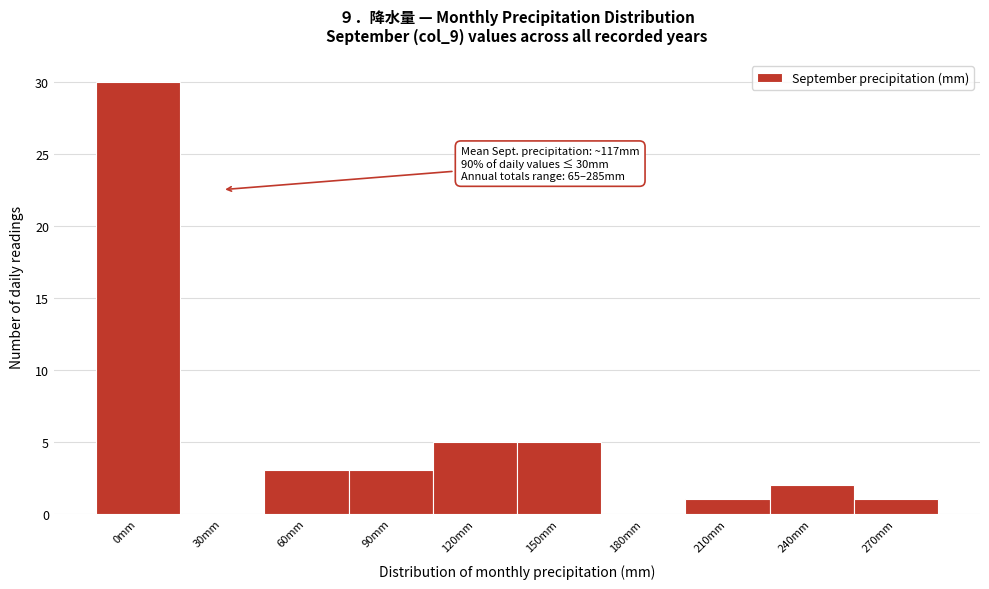

Reading left to right, list all the values displayed in this chart.

0mm=30	30mm=0	60mm=3	90mm=3	120mm=5	150mm=5	180mm=0	210mm=1	240mm=2	270mm=1